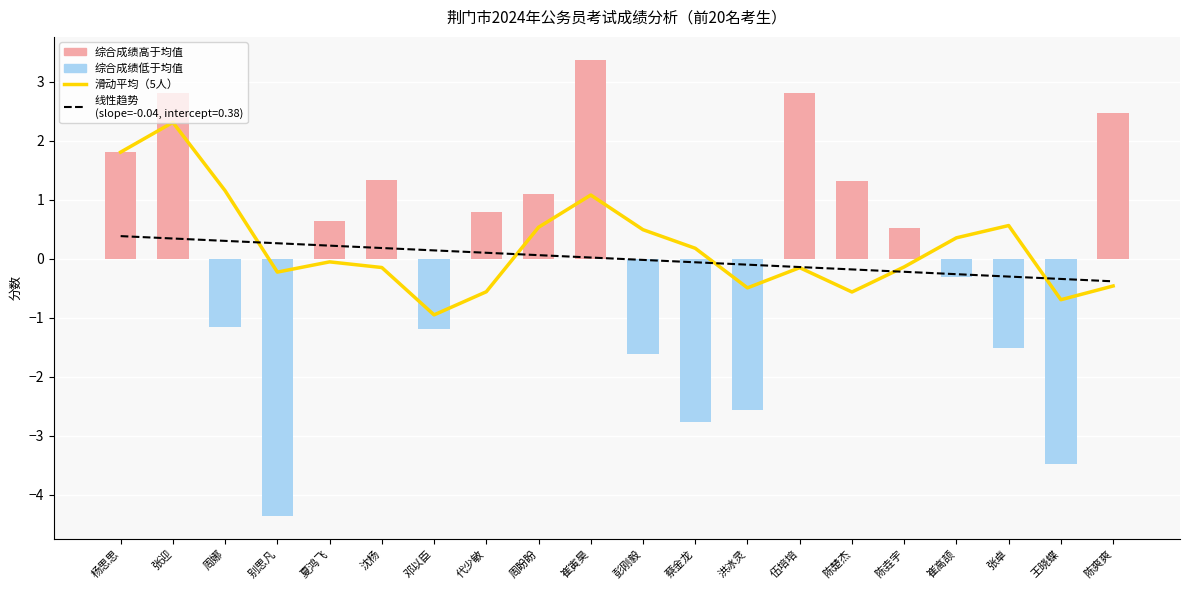

Reading left to right, transcribe all the data shown in this chart.

杨思思=1.8	张迎=2.3	周娜=1.2	别思凡=-0.2	夏鸿飞=-0.1	沈杨=-0.1	邓以臣=-1.0	代少敏=-0.6	周盼盼=0.5	崔寅昊=1.1	彭刚毅=0.5	蔡金龙=0.2	洪冰灵=-0.5	伍培培=-0.2	陈楚杰=-0.6	陈垚宇=-0.1	崔高颉=0.4	张卓=0.6	王晓蝶=-0.7	陈爽爽=-0.5